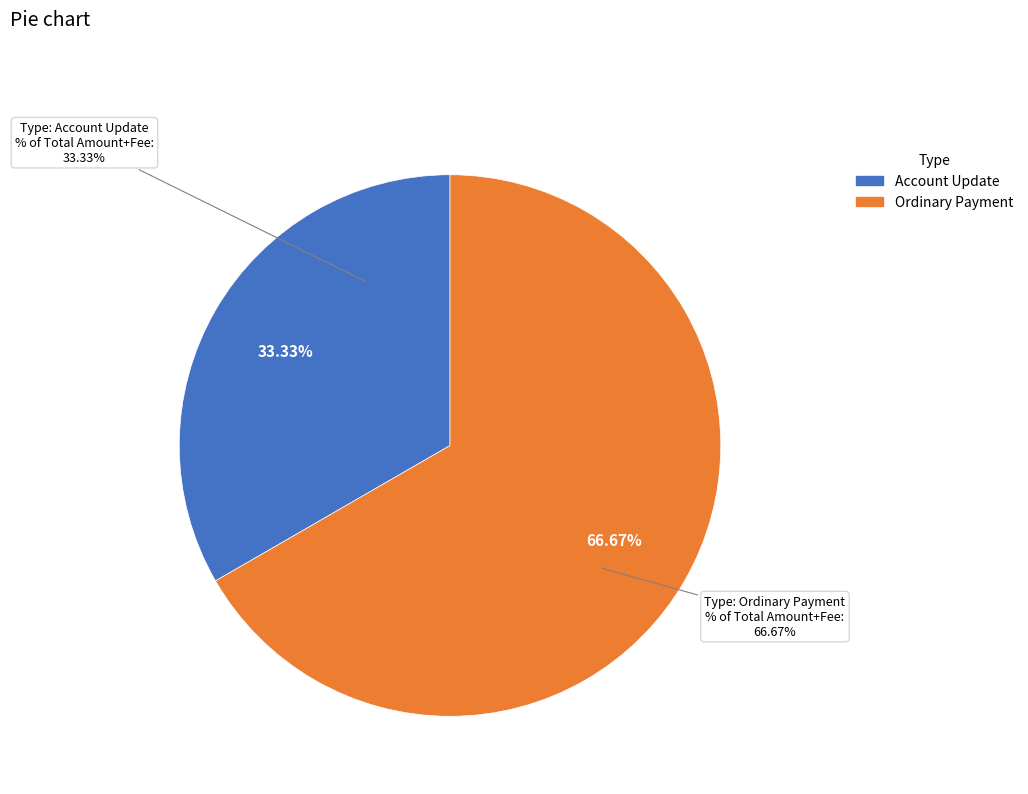

Which slice is the largest?

Ordinary Payment